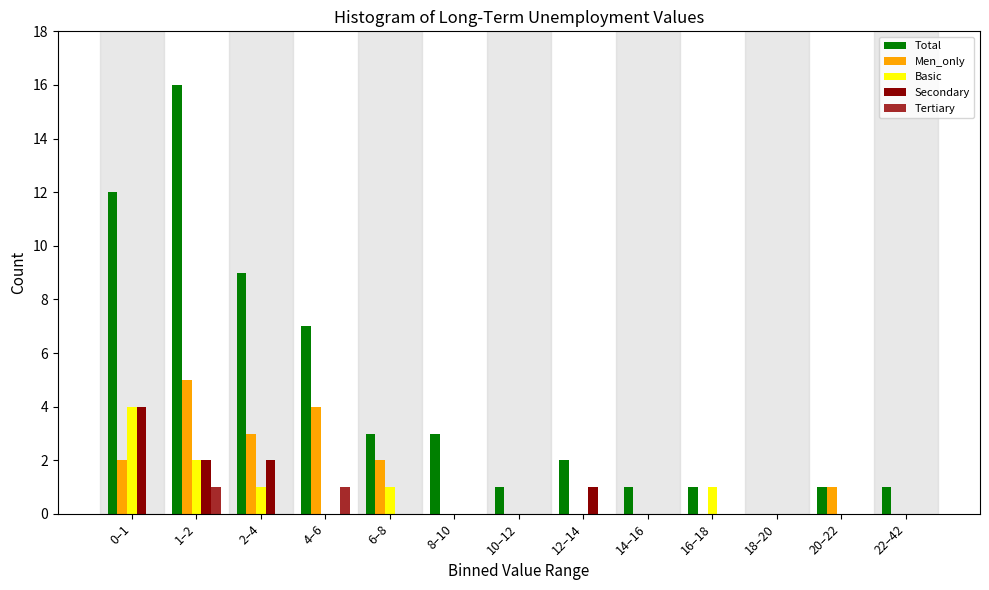

What is the sum of all Men_only values?

17